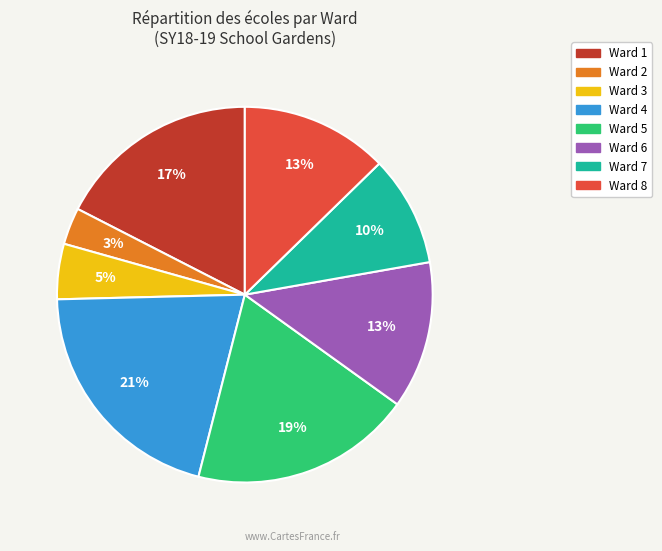

Does Ward 2 account for over 50% of the chart?

No